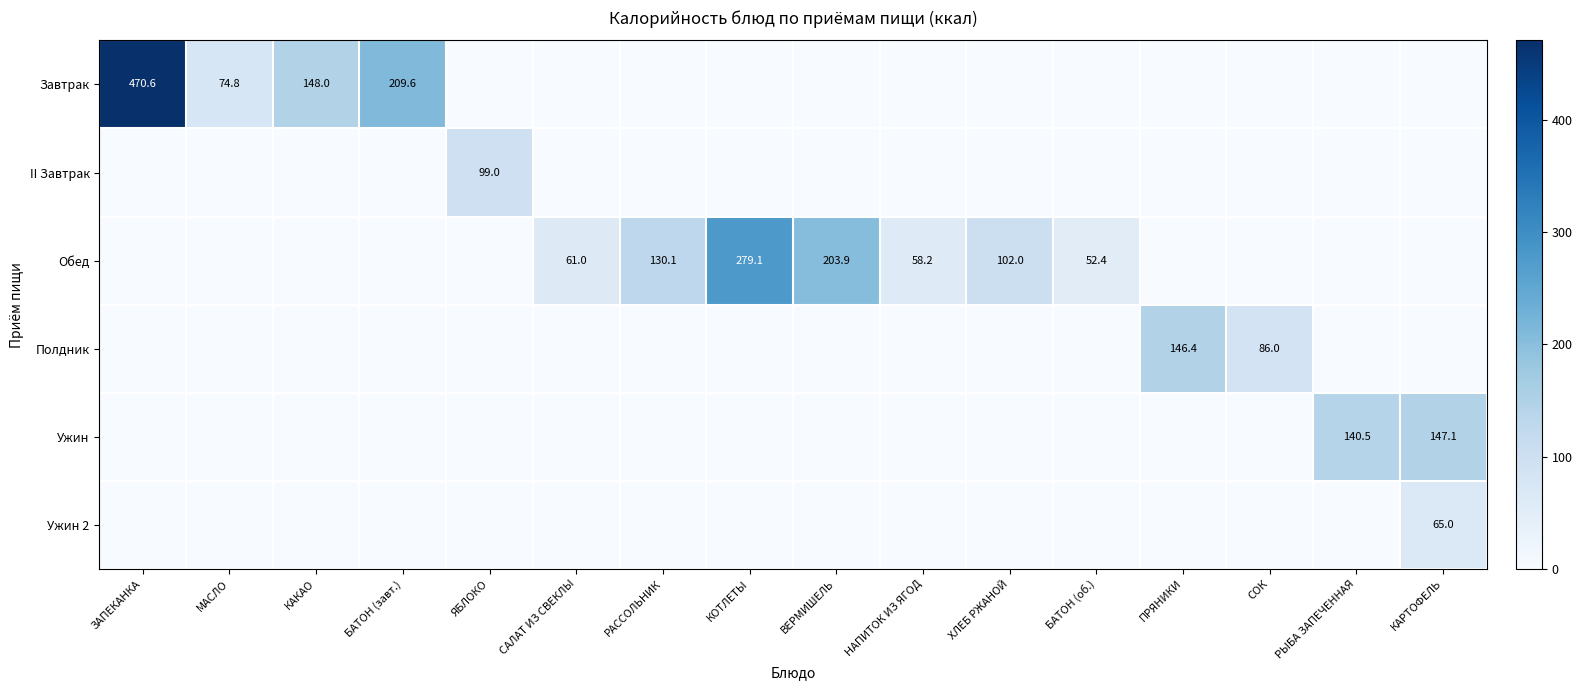

Is it true that Ужин 2 equals 0.0 at НАПИТОК ИЗ ЯГОД?

True